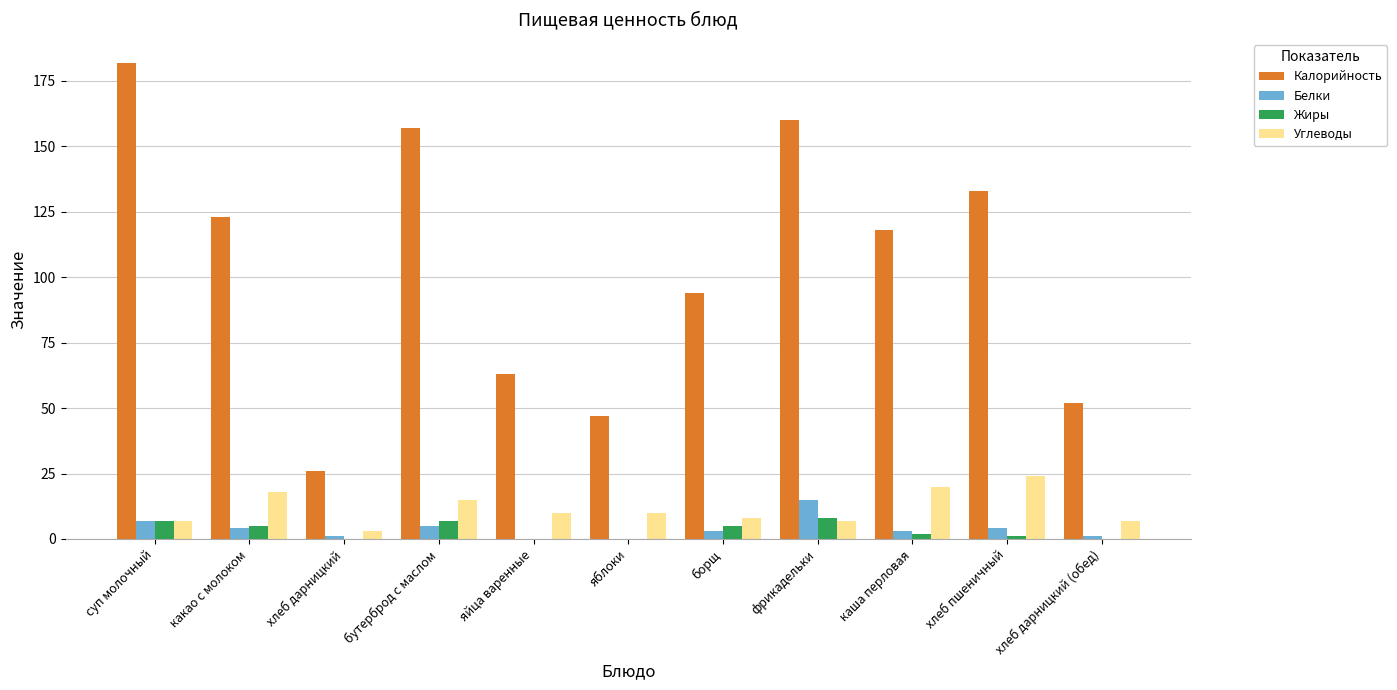

What is the total value across all series at яблоки?

57